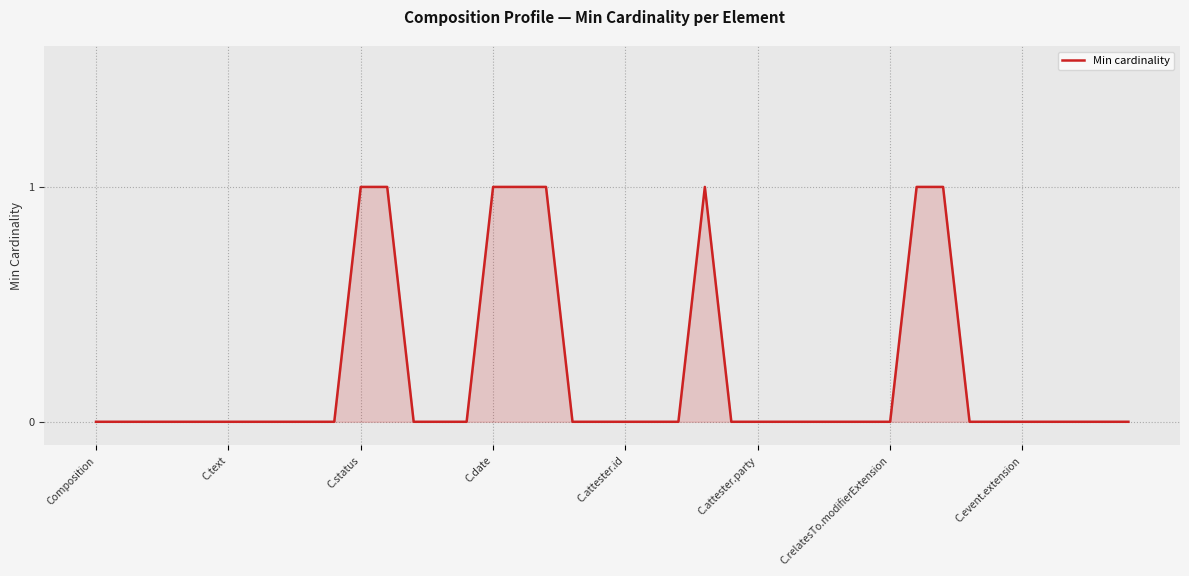

Does the chart have visible grid lines?

Yes